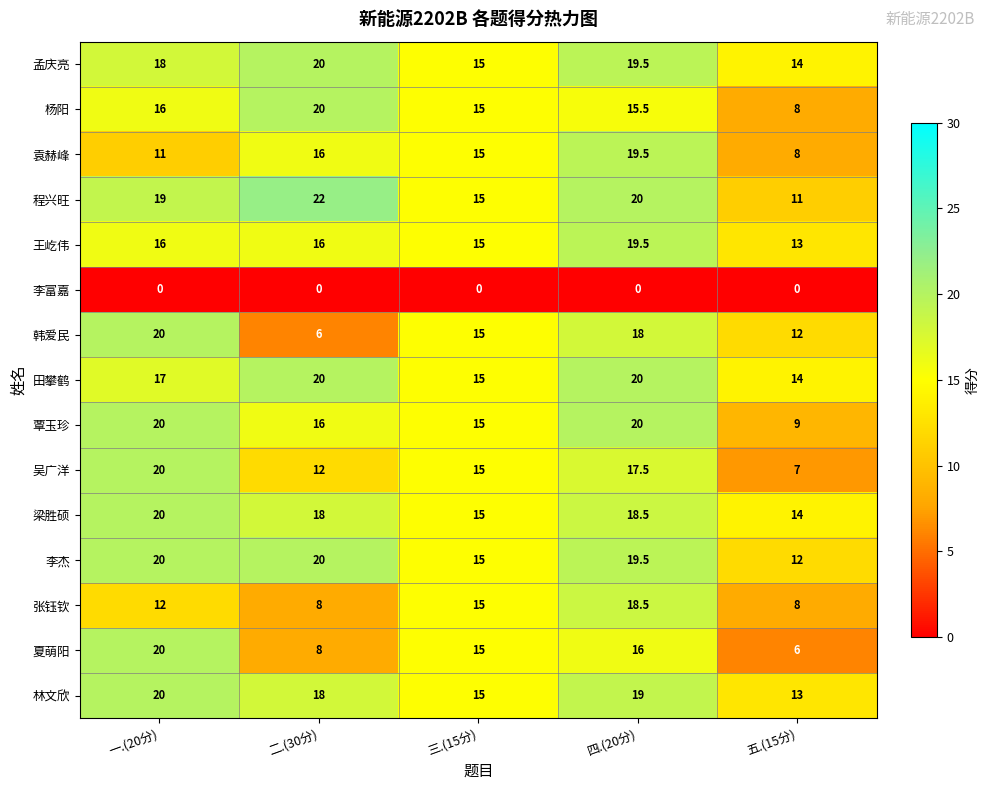

What is the maximum value for 袁赫峰?

19.5